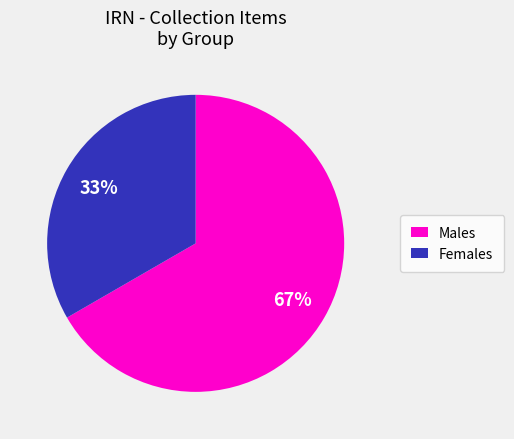

To the nearest percent, what portion does Females represent?

33%